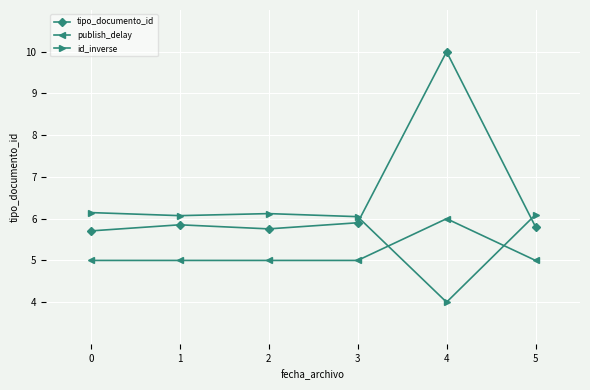

What is the sum of all tipo_documento_id values?

39.0